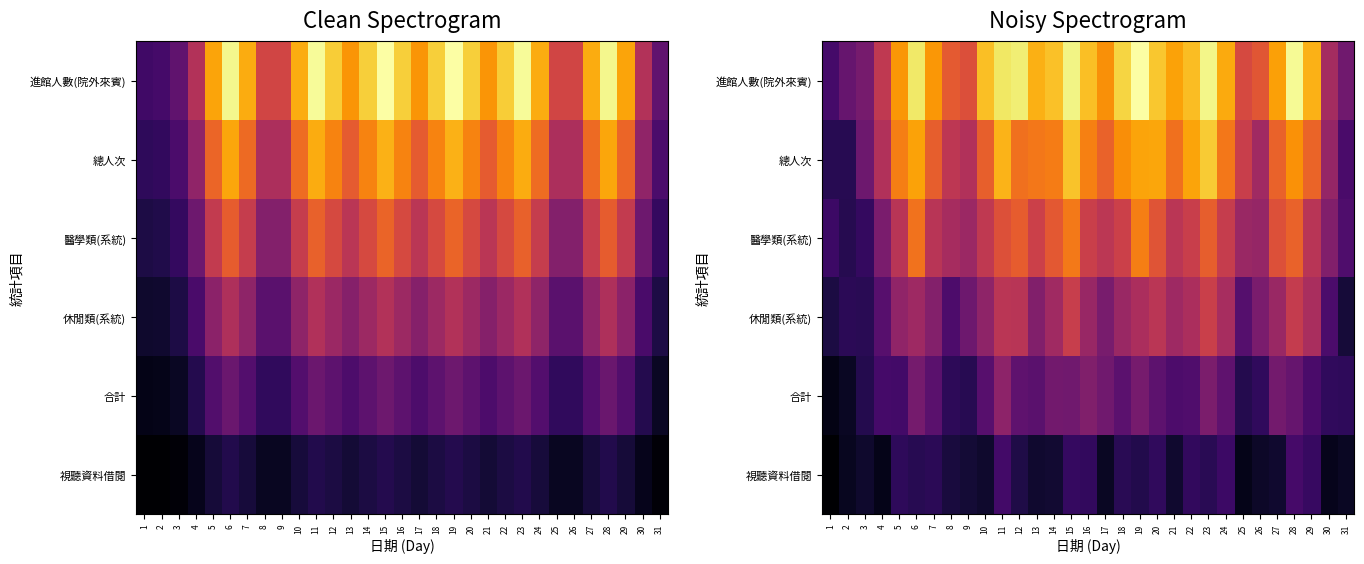

At how many categories does at least one series exceed 0?

31